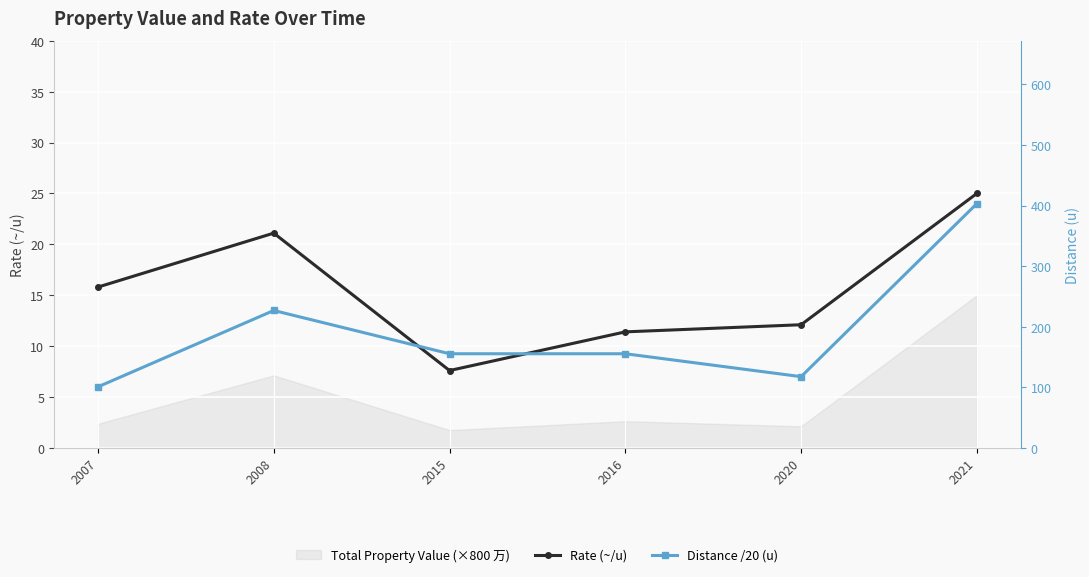

At how many categories does at least one series exceed 6?

6